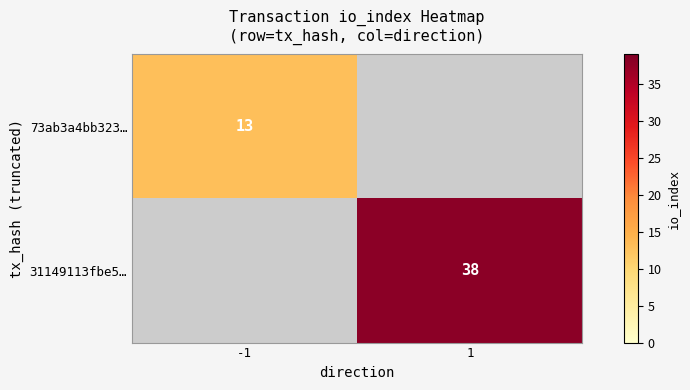

Which label corresponds to the largest value in the chart?

1